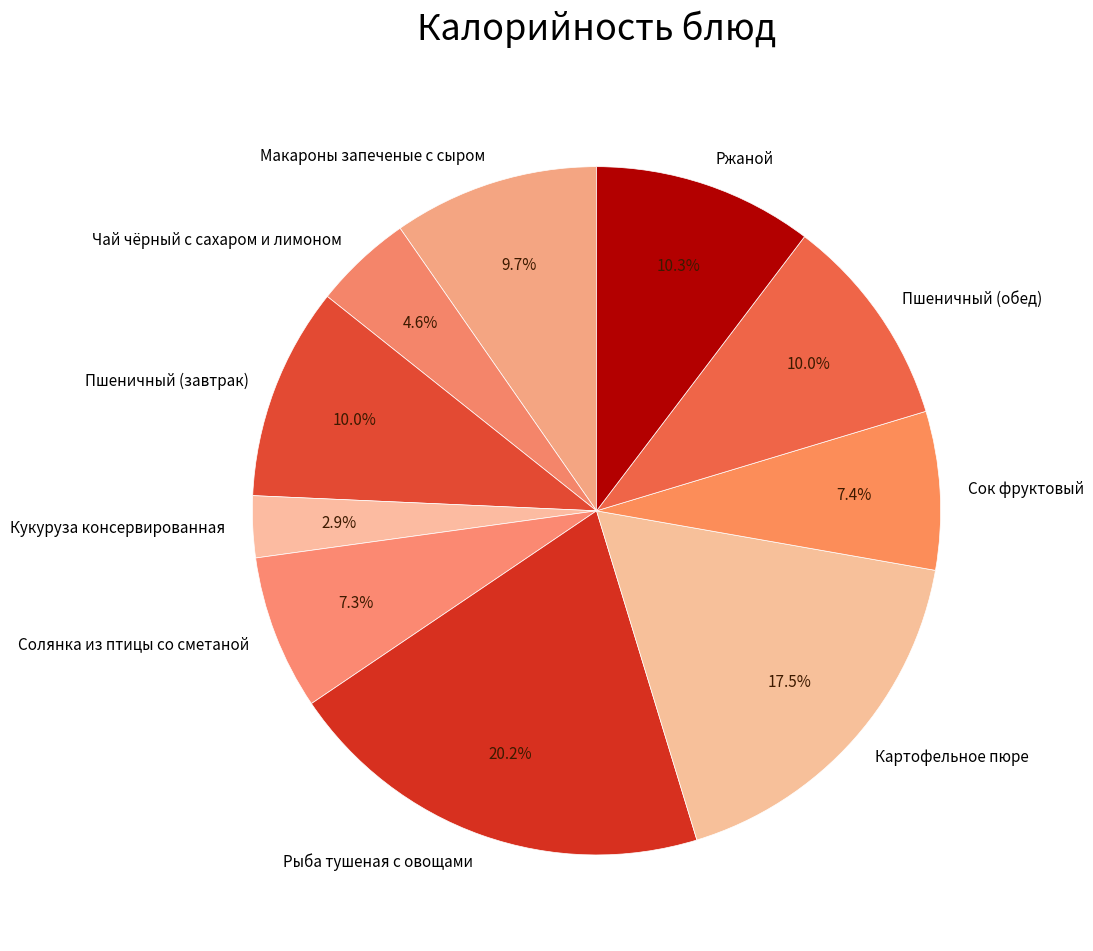

Is Картофельное пюре the majority of the pie?

No